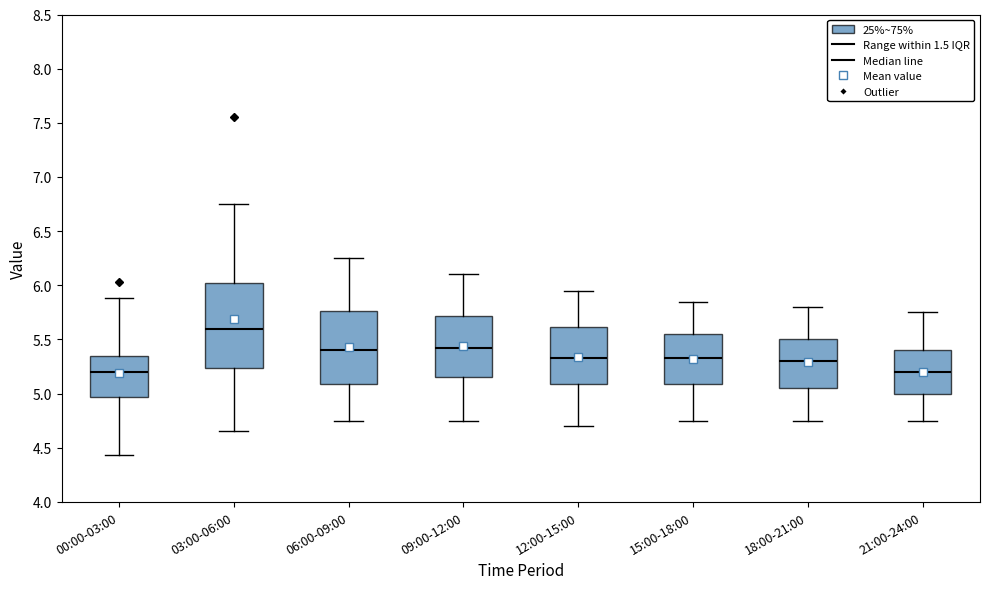

Reading left to right, transcribe this box plot: for each box, give where its median line is, the range the box spans, and where its two whiskers end, as read against the y-axis. The values are not printed on the chart, so give them approximately, as read against the axis.

00:00-03:00: median 5.20, box 4.95 to 5.35, whiskers 4.45 to 5.90
03:00-06:00: median 5.60, box 5.25 to 6.05, whiskers 4.65 to 6.75
06:00-09:00: median 5.40, box 5.10 to 5.75, whiskers 4.75 to 6.25
09:00-12:00: median 5.45, box 5.15 to 5.70, whiskers 4.75 to 6.10
12:00-15:00: median 5.35, box 5.10 to 5.60, whiskers 4.70 to 5.95
15:00-18:00: median 5.35, box 5.10 to 5.55, whiskers 4.75 to 5.85
18:00-21:00: median 5.30, box 5.05 to 5.50, whiskers 4.75 to 5.80
21:00-24:00: median 5.20, box 5.00 to 5.40, whiskers 4.75 to 5.75